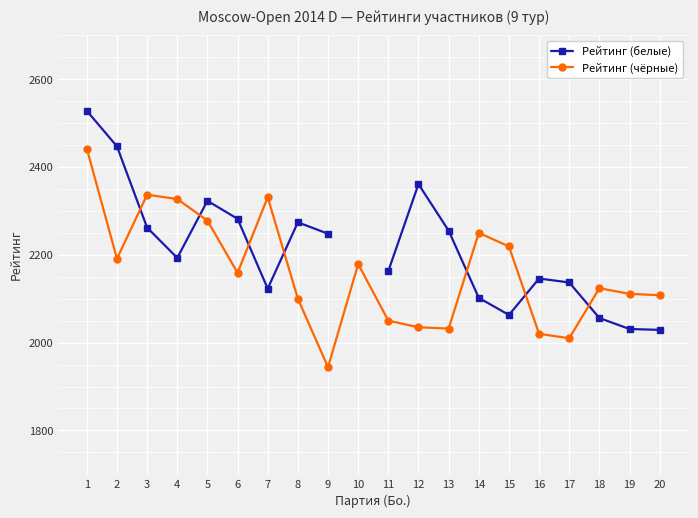

What is the total value across all series at 20?

4137.0